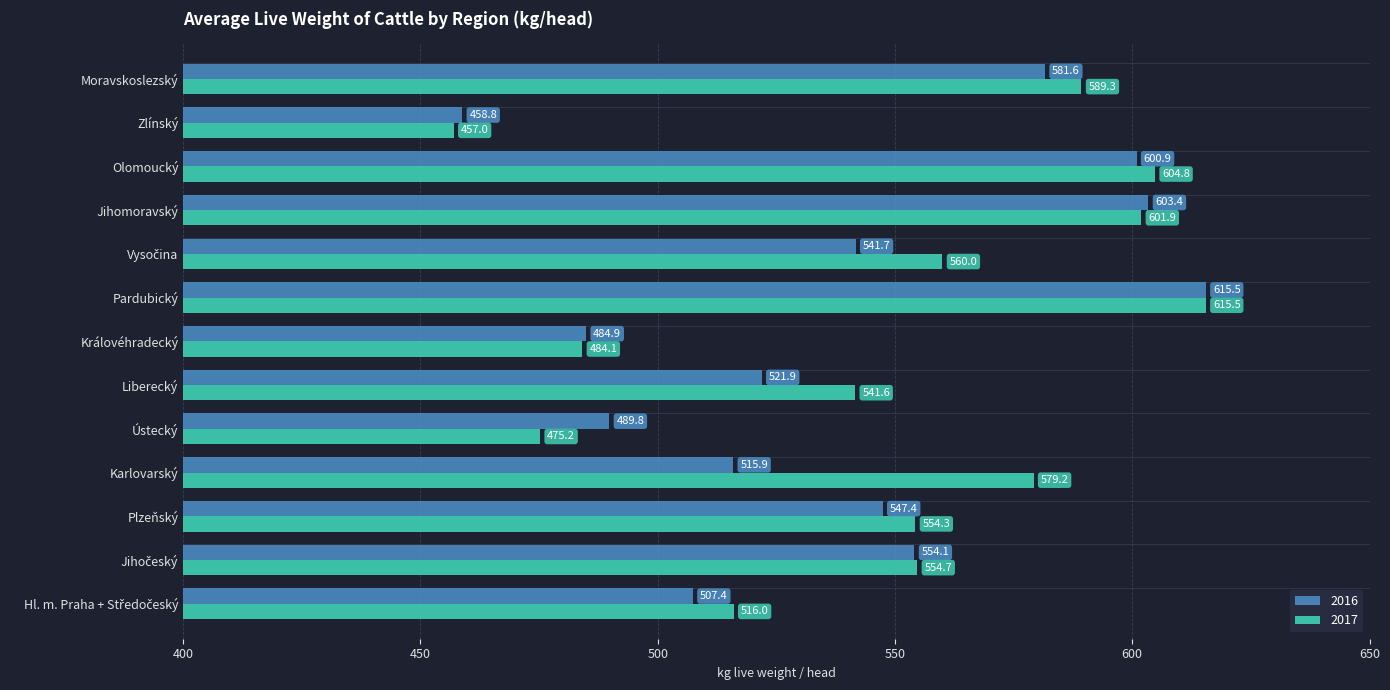

True or false: 2017 has a value of 282.7 at Jihomoravský.

False